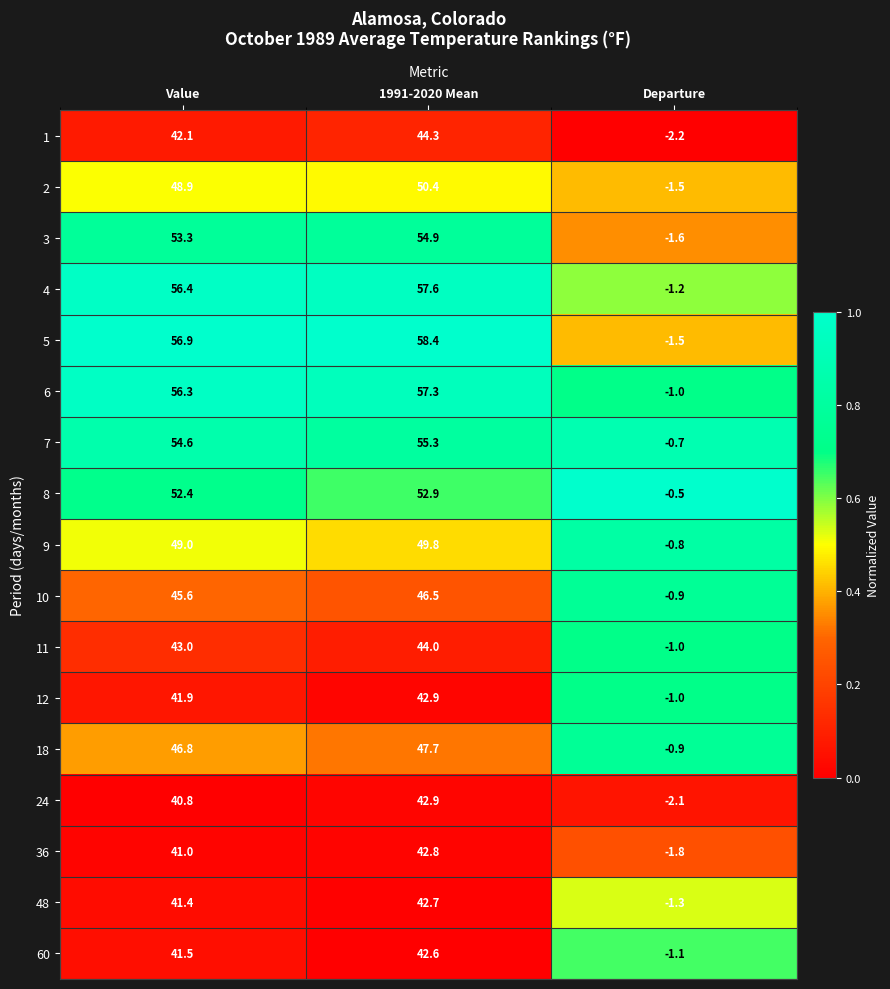

What is the spread (max minus min) of values at 1991-2020 Mean?

15.8